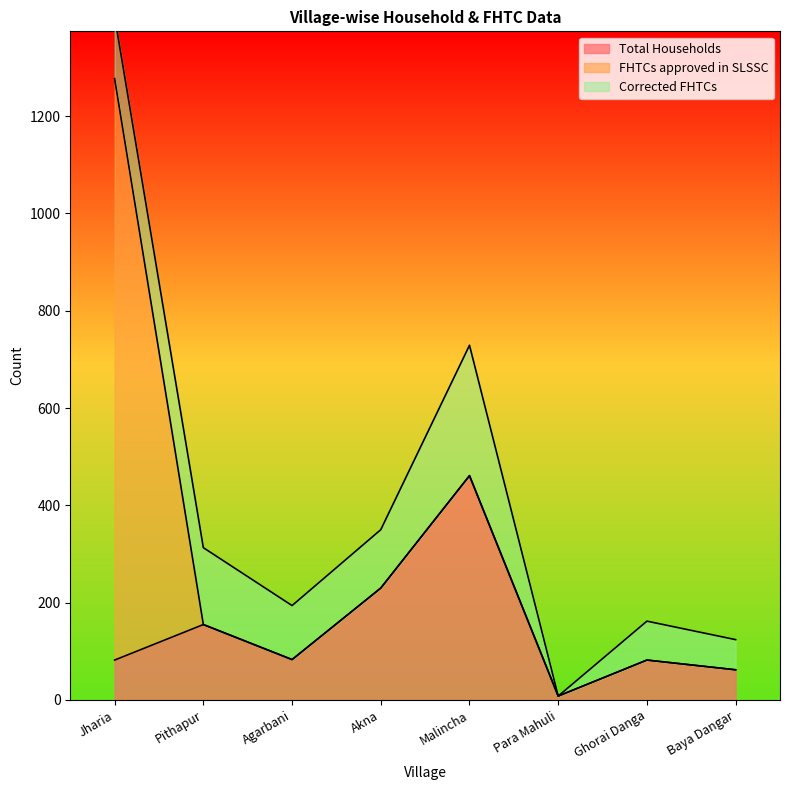

How many distinct data groups are displayed?

3